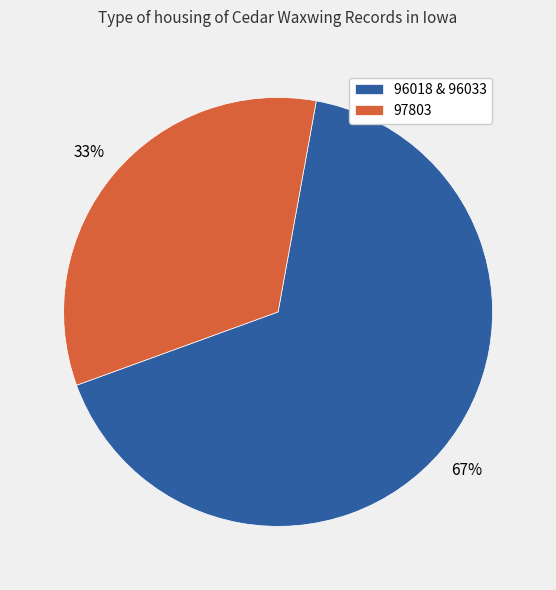

To the nearest percent, what portion does 97803 represent?

33%